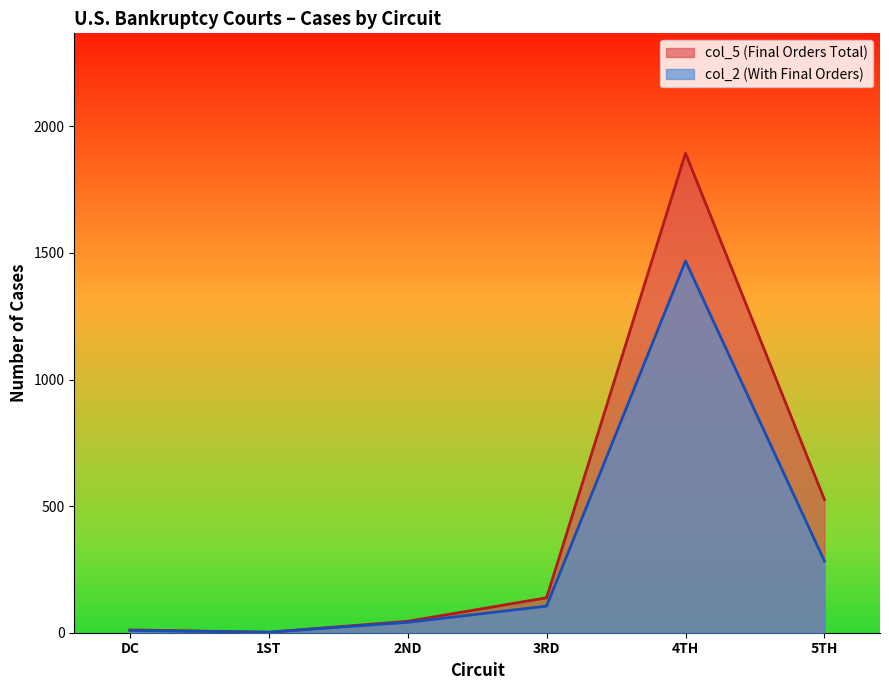

True or false: col_5 (Final Orders Total) and col_2 (With Final Orders) cross at least once.

False